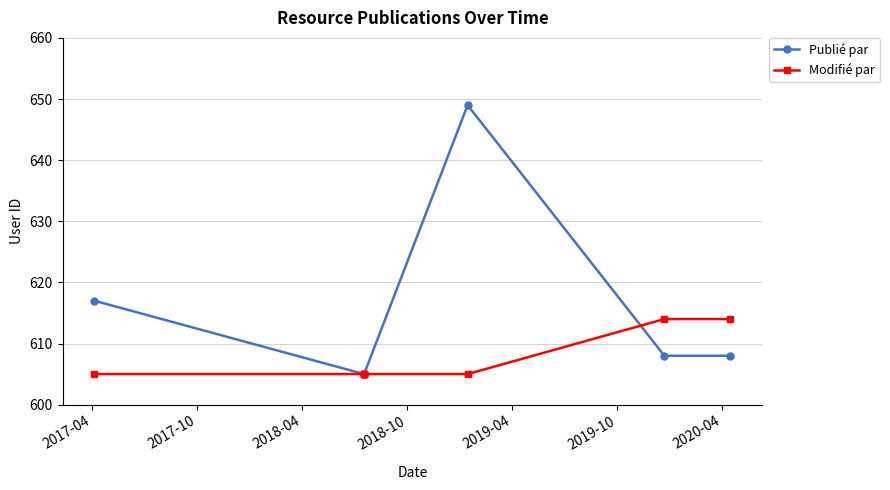

How many times do Modifié par and Publié par cross each other?

1